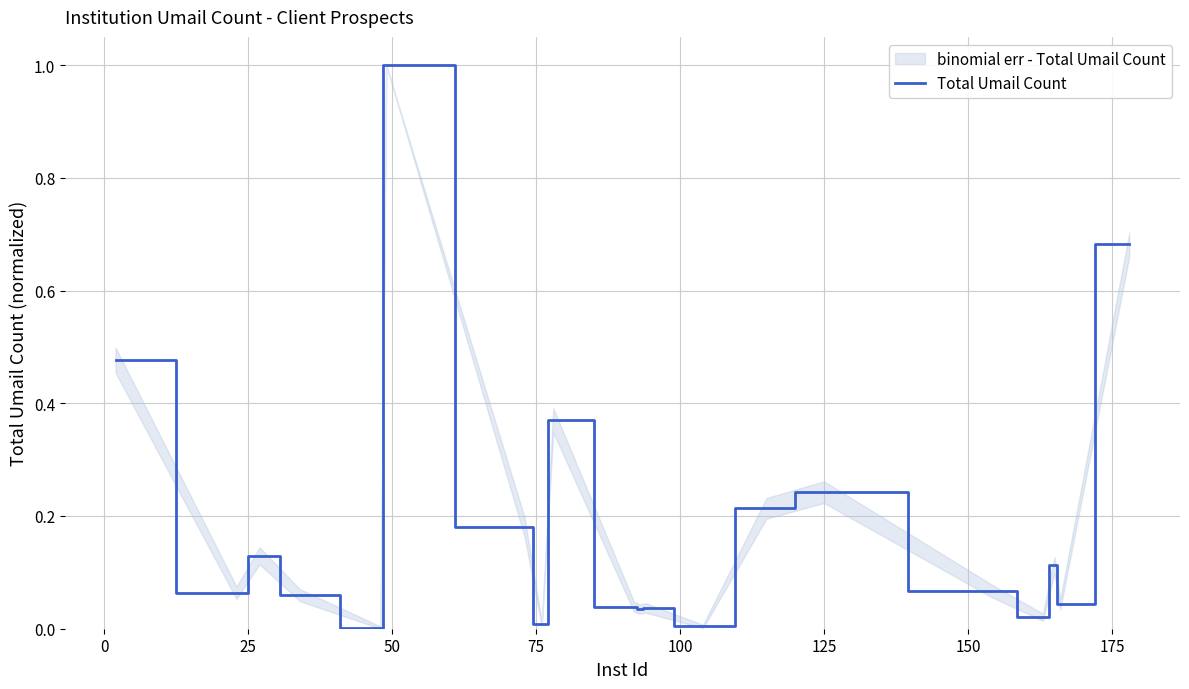

What is the maximum value for Total Umail Count?

1.0